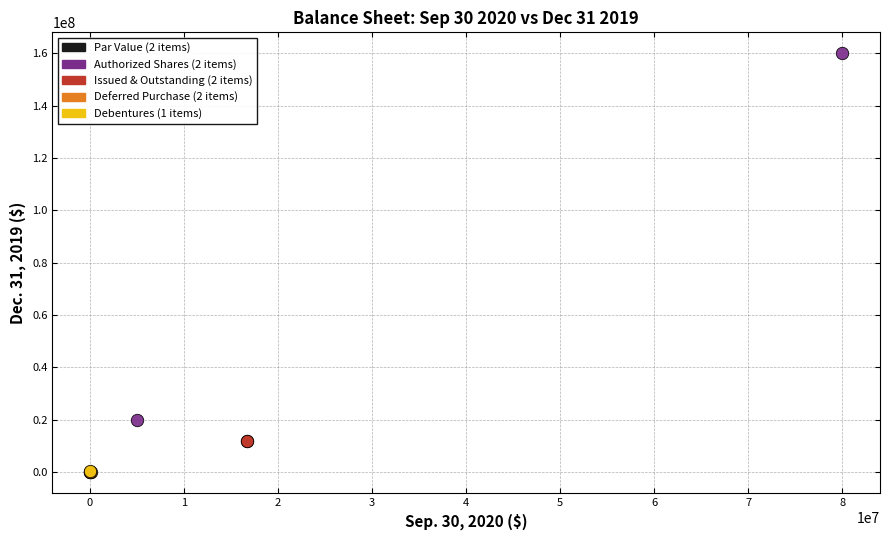

What are all the series names shown in the legend?

Par Value (2 items), Authorized Shares (2 items), Issued & Outstanding (2 items), Deferred Purchase (2 items), Debentures (1 items)